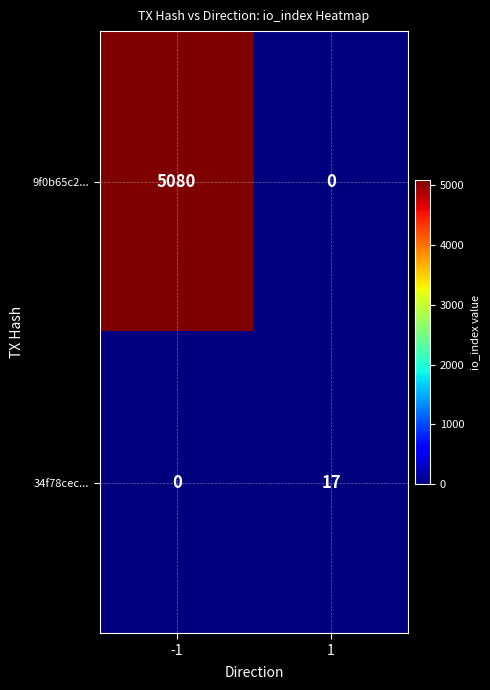

True or false: 9f0b65c2... has a value of 2938 at 1.

False